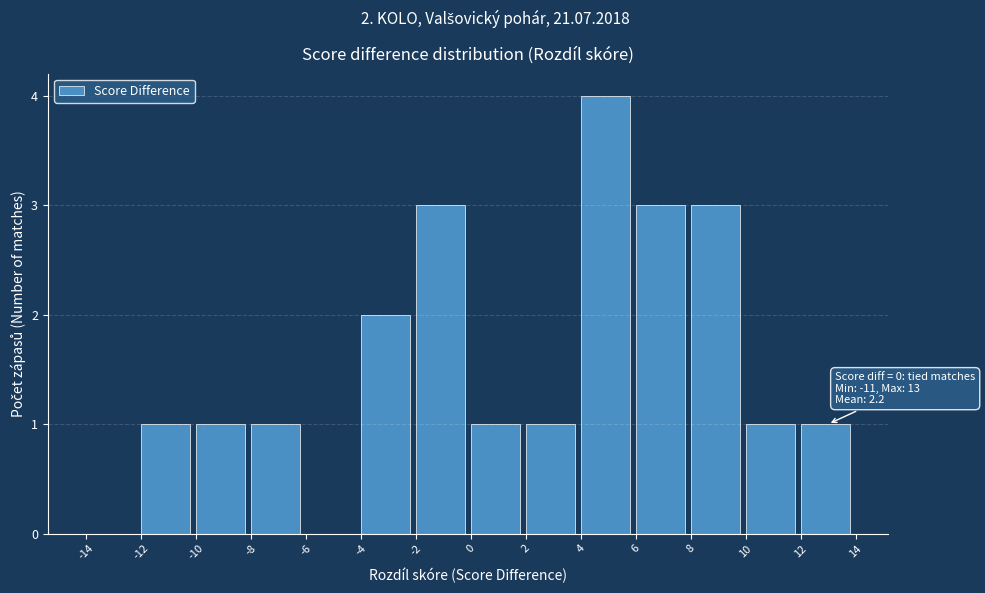

Which range on the x-axis has the tallest bar?

4 to 6